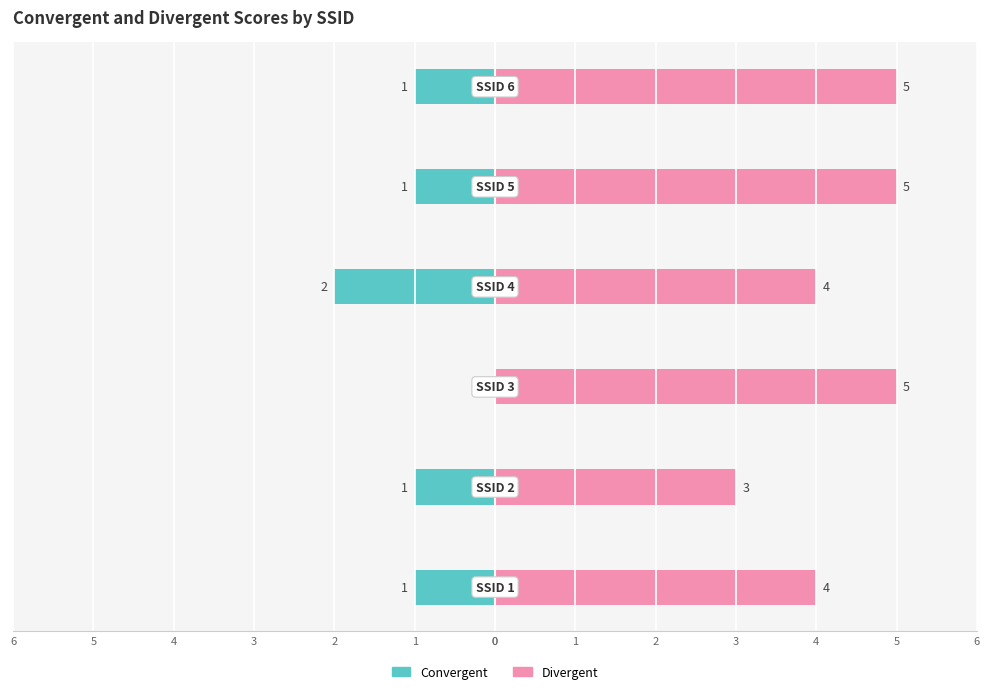

What is the value of the Convergent bar at the 2nd from the left?

-1